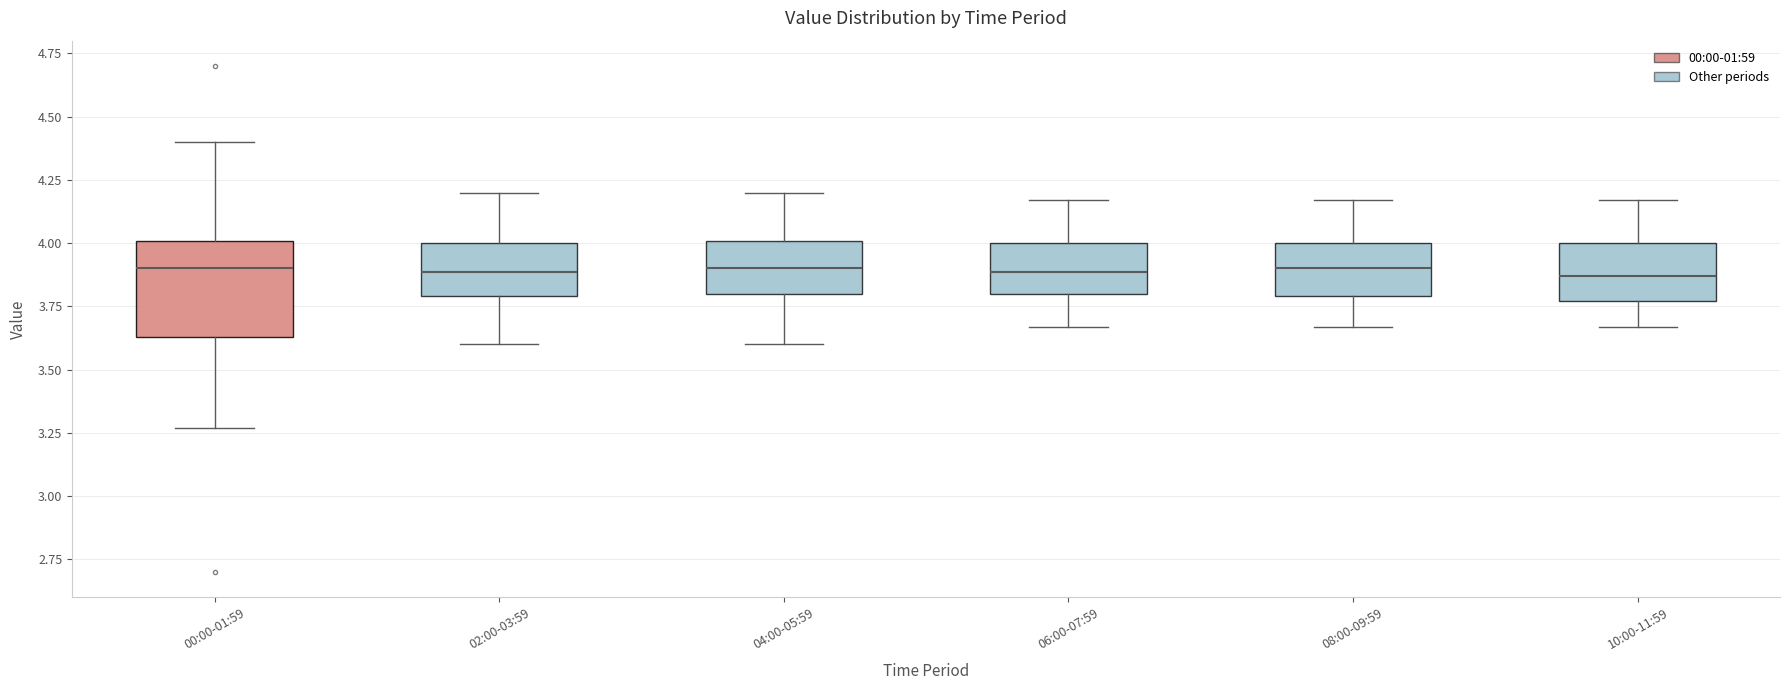

Reading left to right, read every box against the y-axis: the position of its median line, the range the box covers, and the ends of its whiskers. The values are not printed on the chart, so give them approximately, as read against the axis.

00:00-01:59: median 3.90, box 3.65 to 4.00, whiskers 3.25 to 4.40
02:00-03:59: median 3.90, box 3.80 to 4.00, whiskers 3.60 to 4.20
04:00-05:59: median 3.90, box 3.80 to 4.00, whiskers 3.60 to 4.20
06:00-07:59: median 3.90, box 3.80 to 4.00, whiskers 3.65 to 4.15
08:00-09:59: median 3.90, box 3.80 to 4.00, whiskers 3.65 to 4.15
10:00-11:59: median 3.85, box 3.75 to 4.00, whiskers 3.65 to 4.15